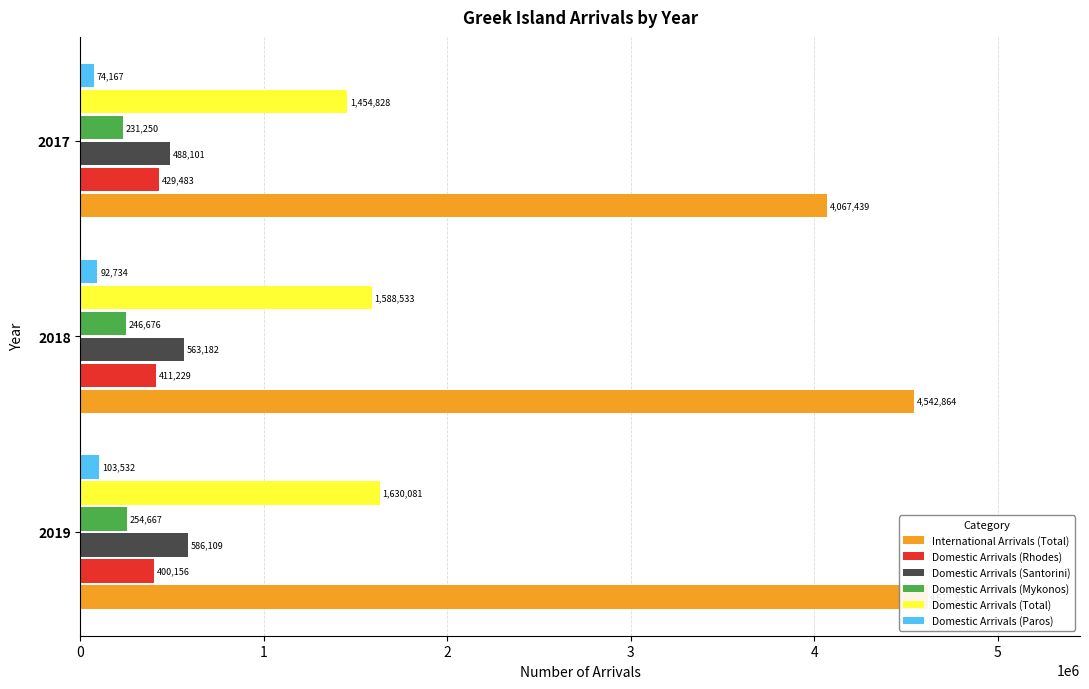

What value does the Domestic Arrivals (Rhodes) series have at 2017?

429483